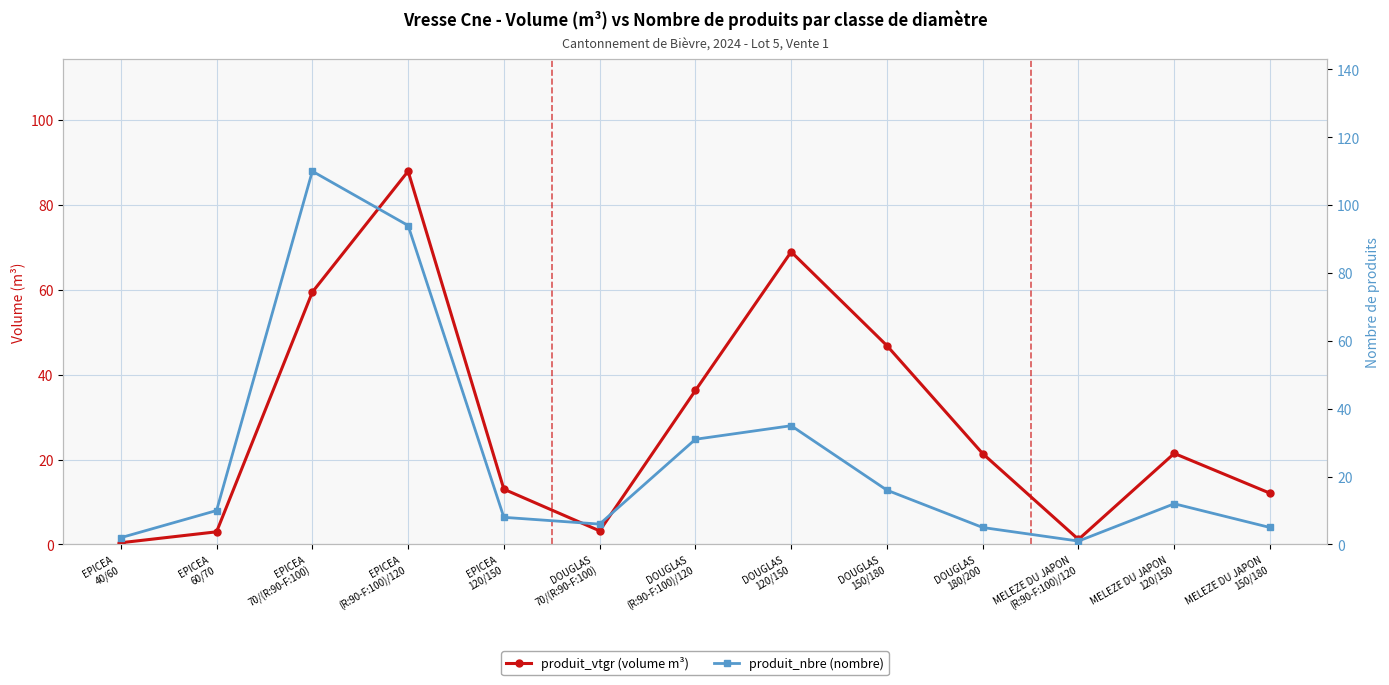

Where is the first local maximum for produit_nbre (nombre)?

EPICEA
70/(R:90-F:100)